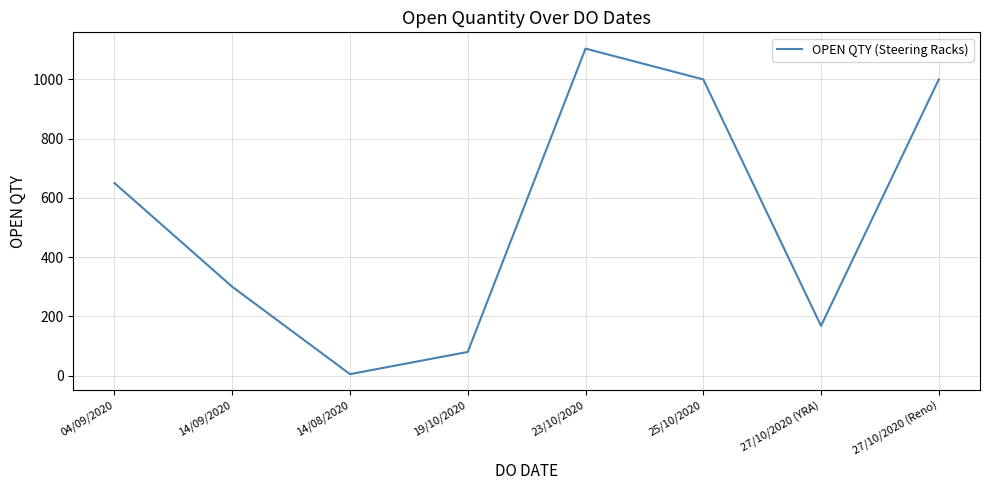

What is the difference between the values at 25/10/2020 and 04/09/2020?

350